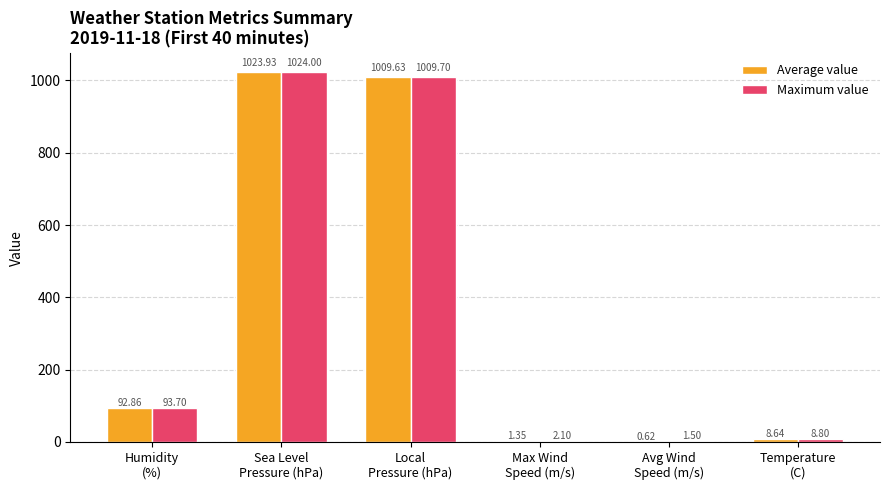

How many groups of bars are there?

6